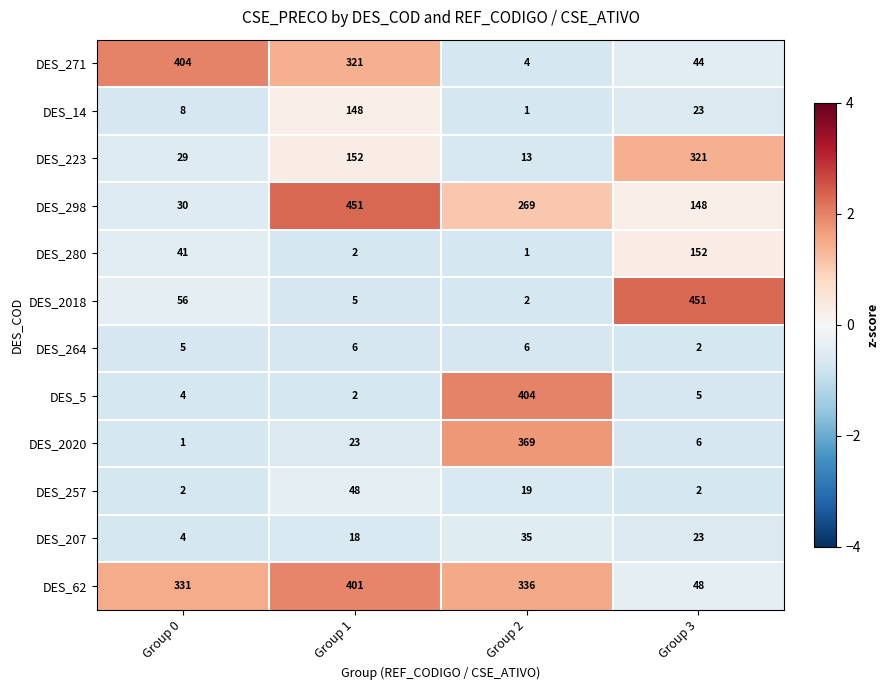

Which series has the largest range (max minus min)?

DES_2018